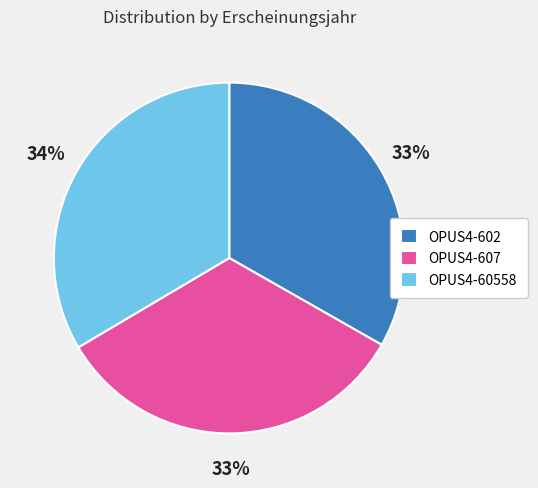

True or false: OPUS4-602 accounts for 42% of the total.

False